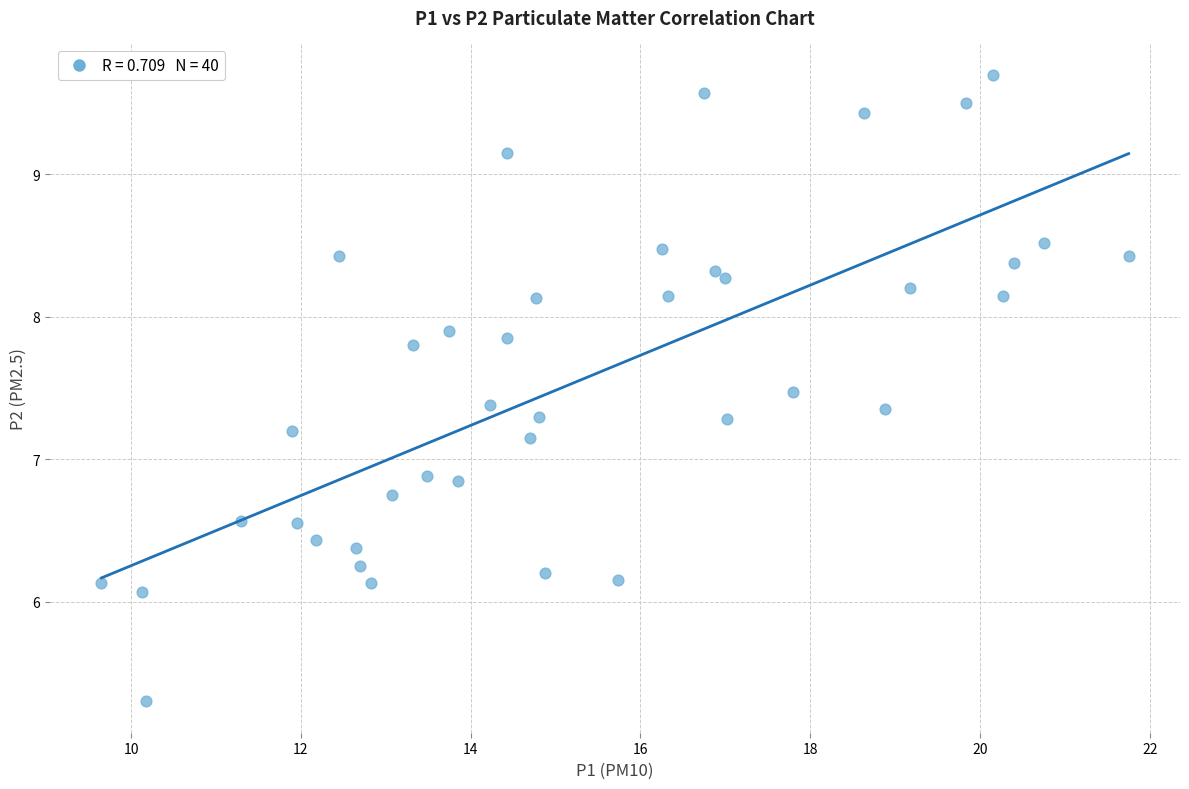

What is the range of Y values (max minus min)?

4.4